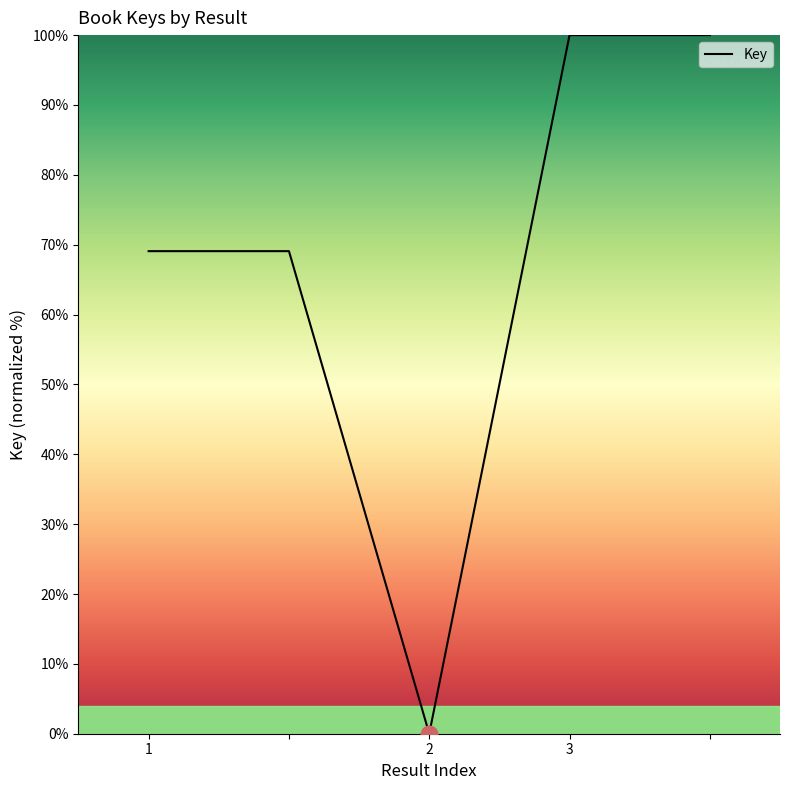

Reading left to right, what are all the values shown in this chart?

69.1	69.1	0.0	100.0	100.0